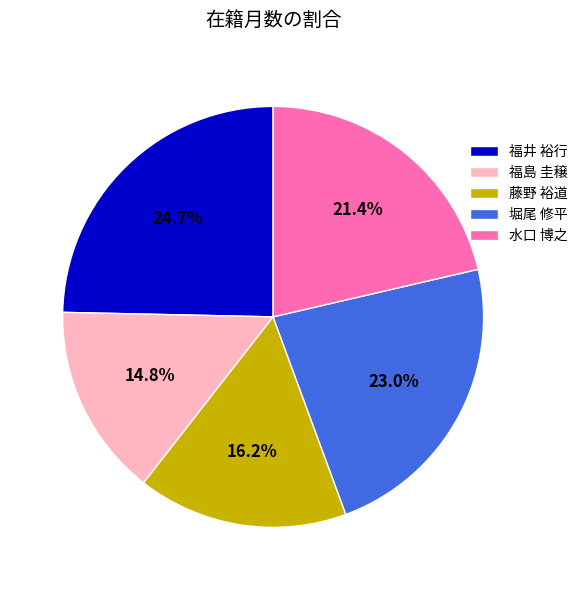

Is it true that 福井 裕行 is 25% of the pie?

True